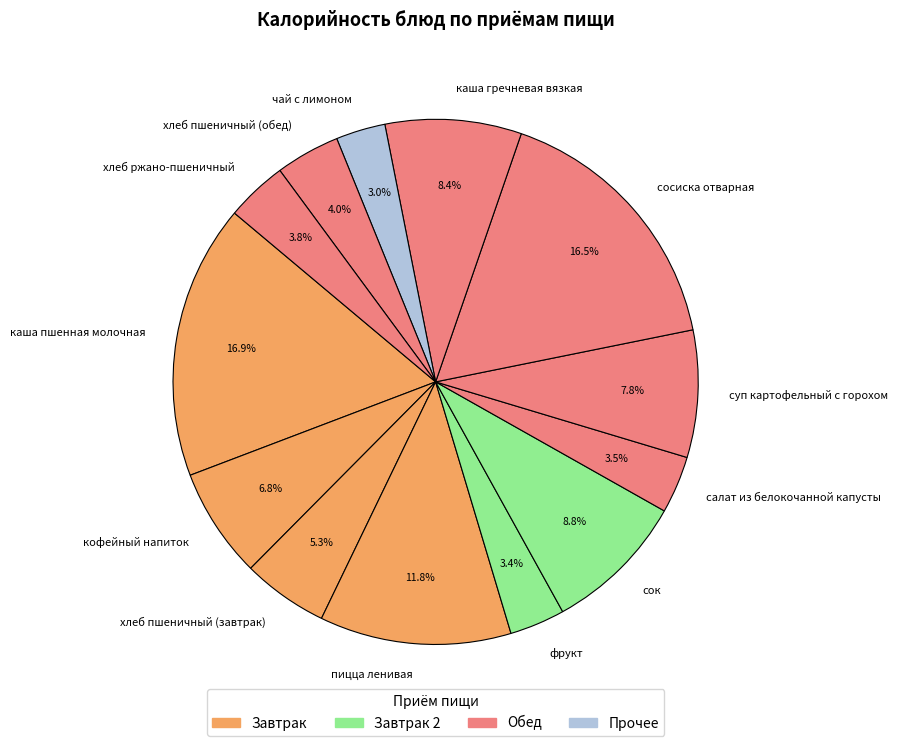

True or false: хлеб пшеничный (завтрак) accounts for 1% of the total.

False